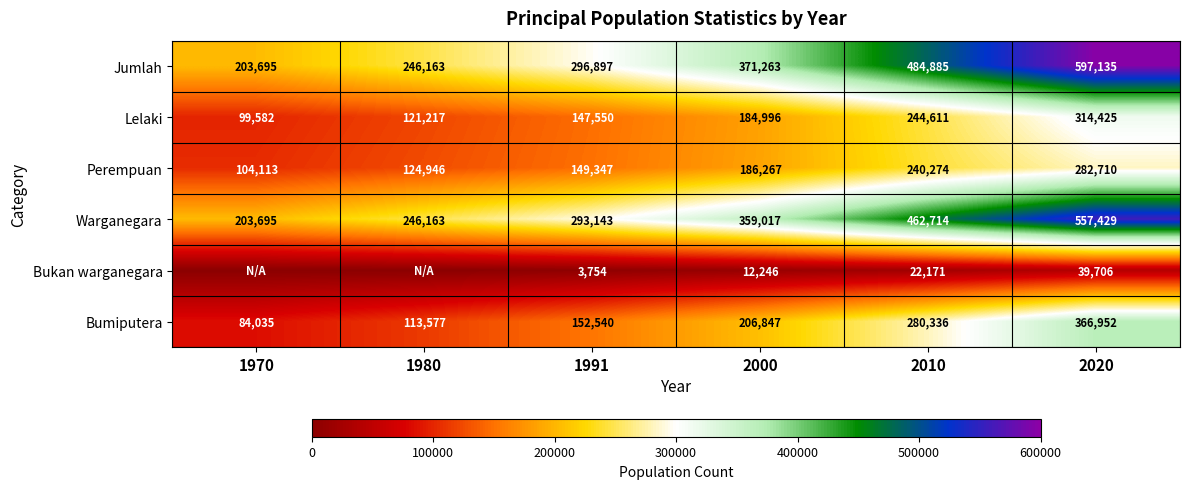

At which label is Lelaki closest to 207003?

2000